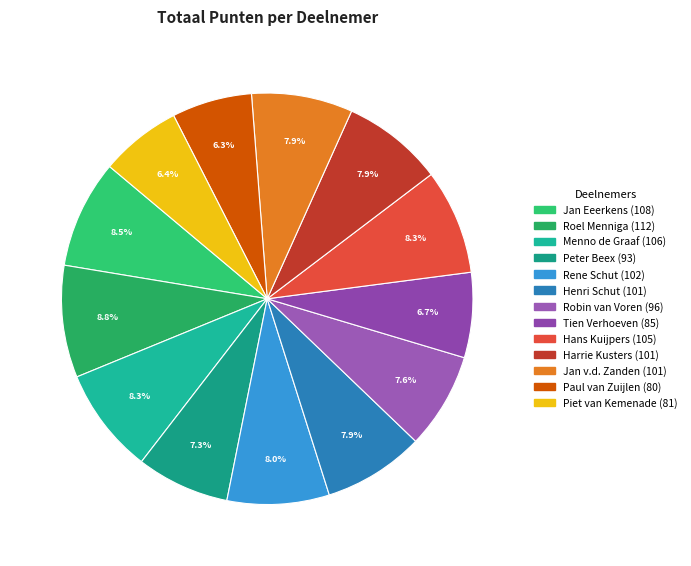

Count the number of slices in the pie.

13